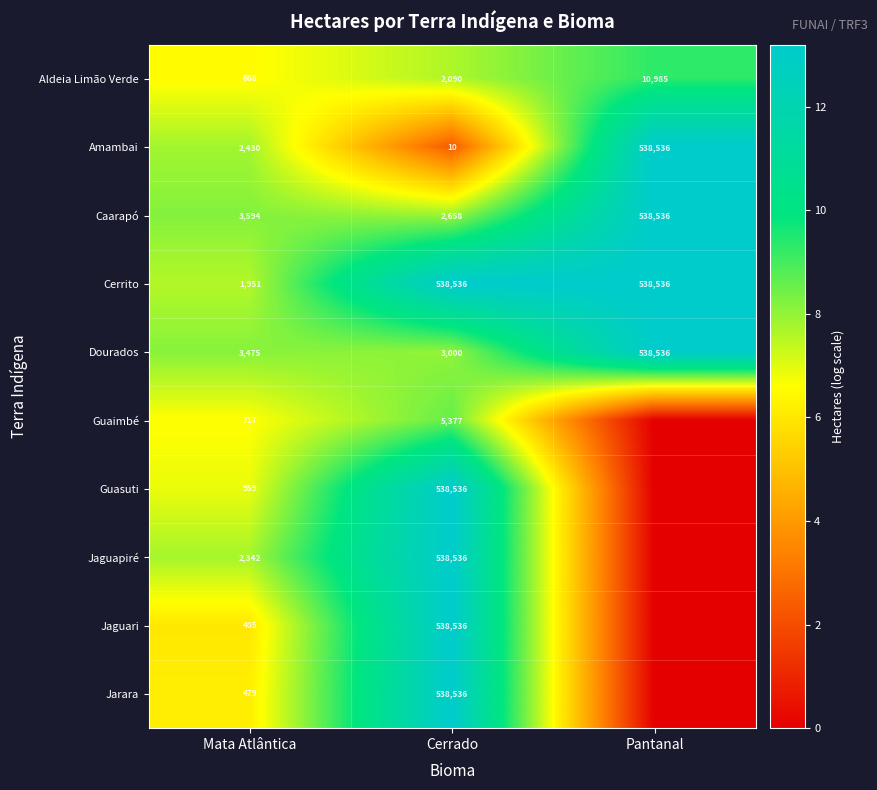

Between Mata Atlântica and Cerrado, which is larger?

Cerrado